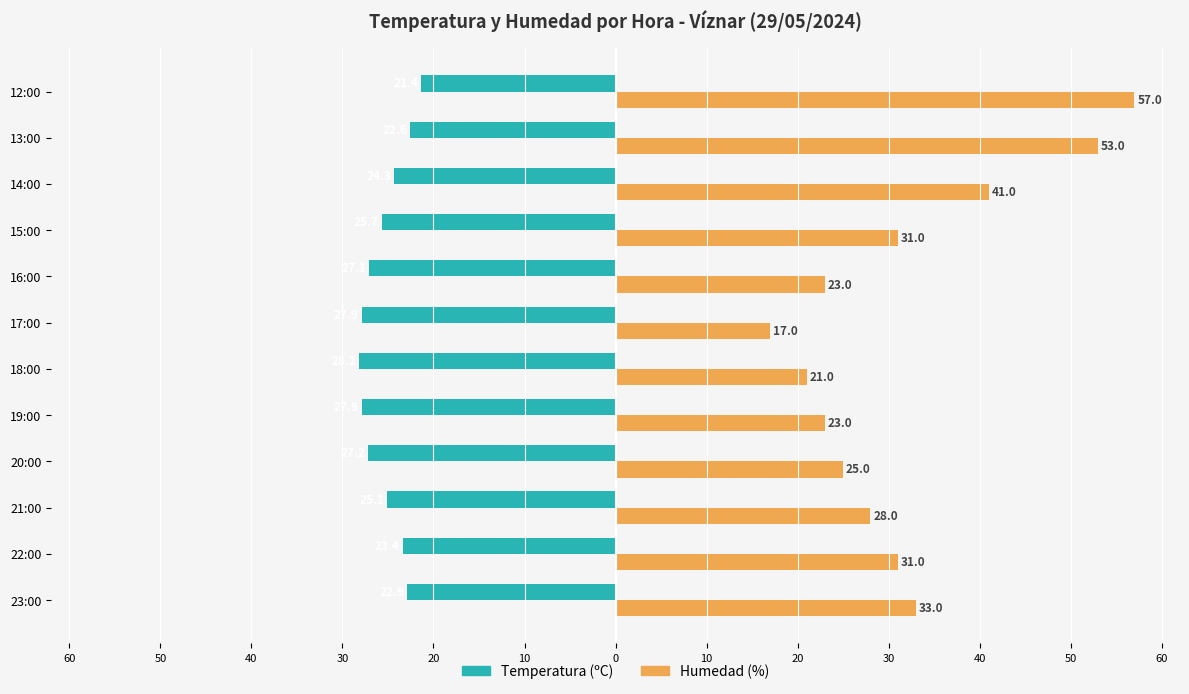

What are all the series names shown in the legend?

Temperatura (ºC), Humedad (%)